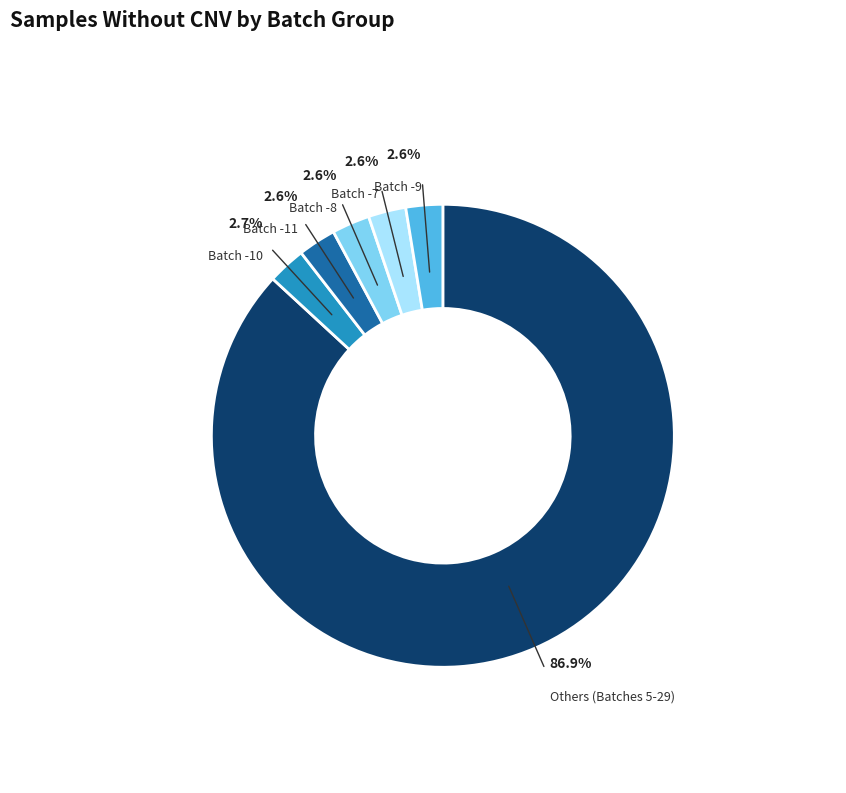

Count the number of slices in the pie.

6